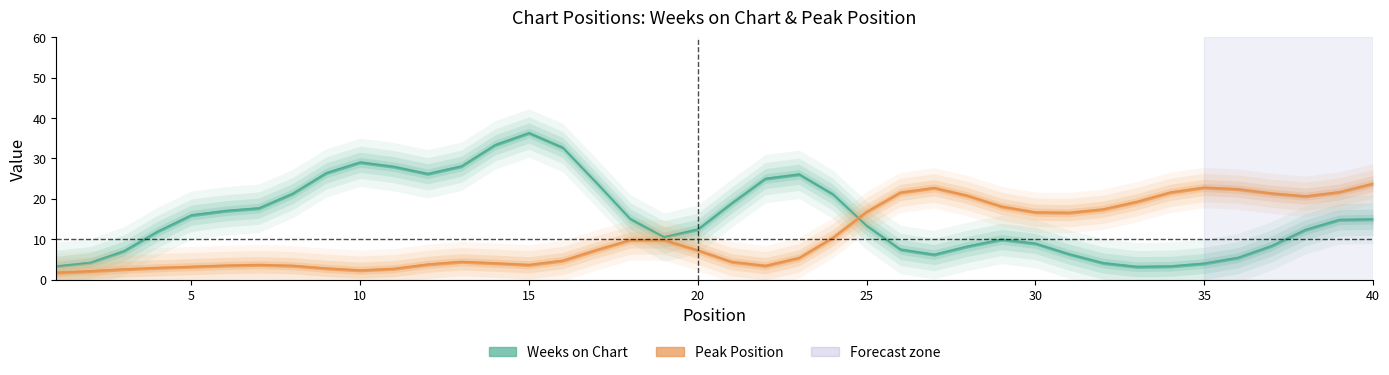

What is the smallest value displayed?

1